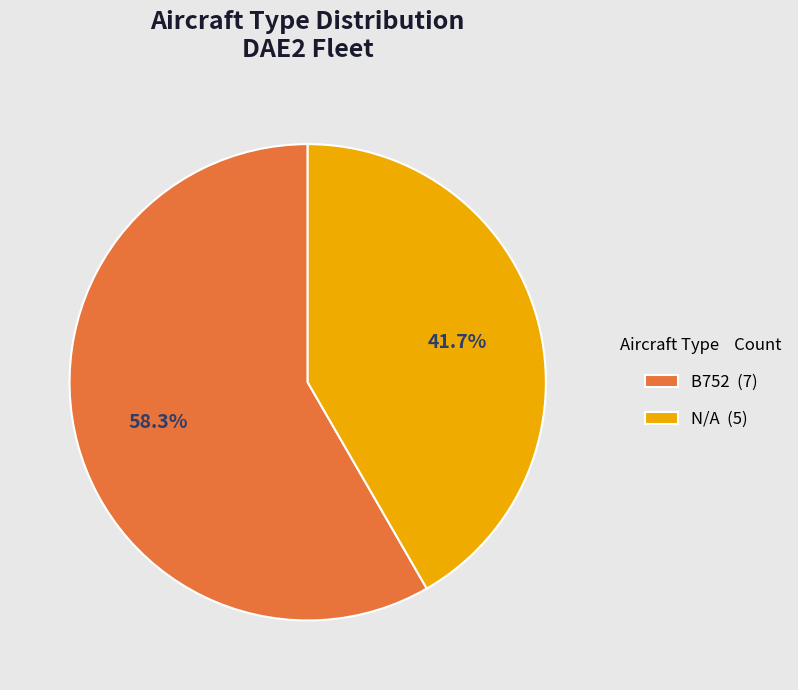

Which category has the biggest portion of the pie?

B752